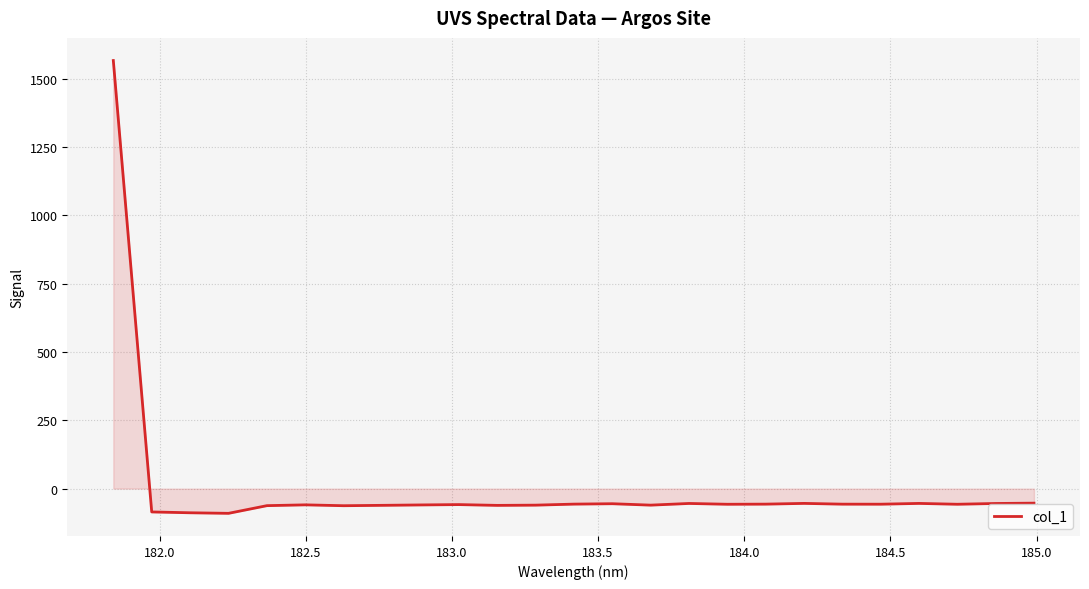

What is the smallest value displayed?

-90.5